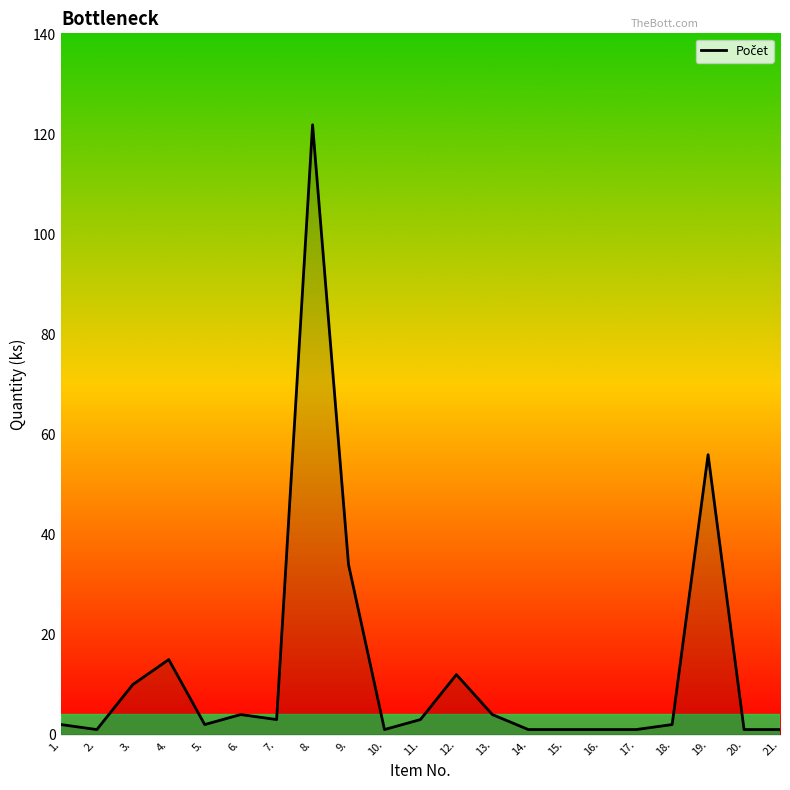

What is the change in value from 5. to 7.?

+1